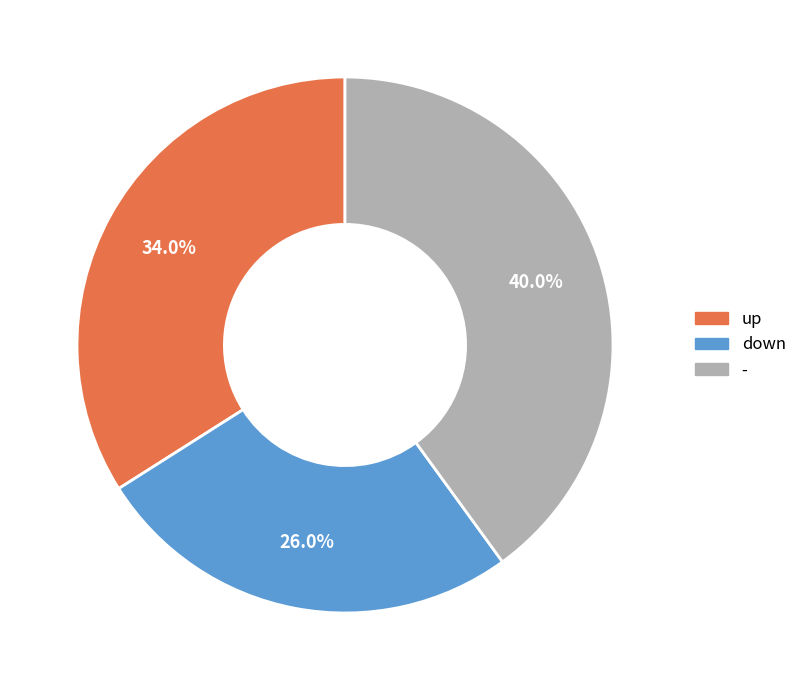

What is the ratio of the value at - to the value at down?

1.5